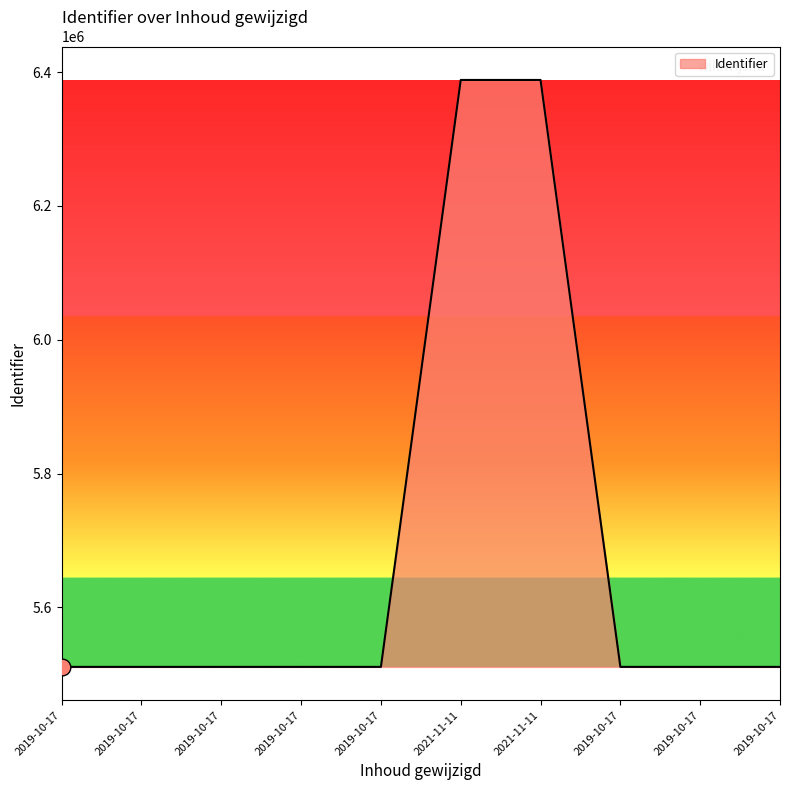

The chart shows a value of 5511187 at 2019-10-17. True or false?

True